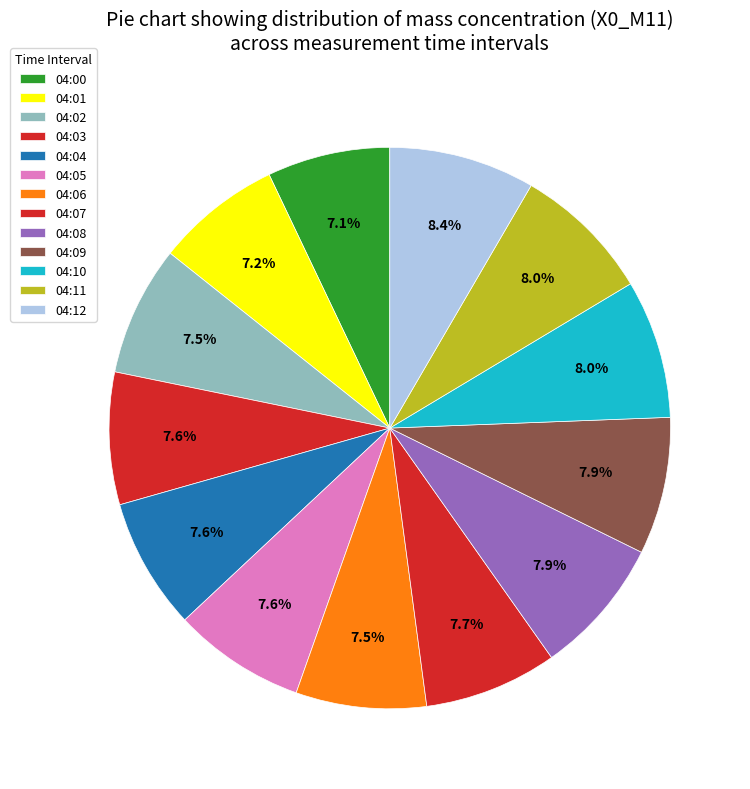

Is it true that 04:05 is 8% of the pie?

True